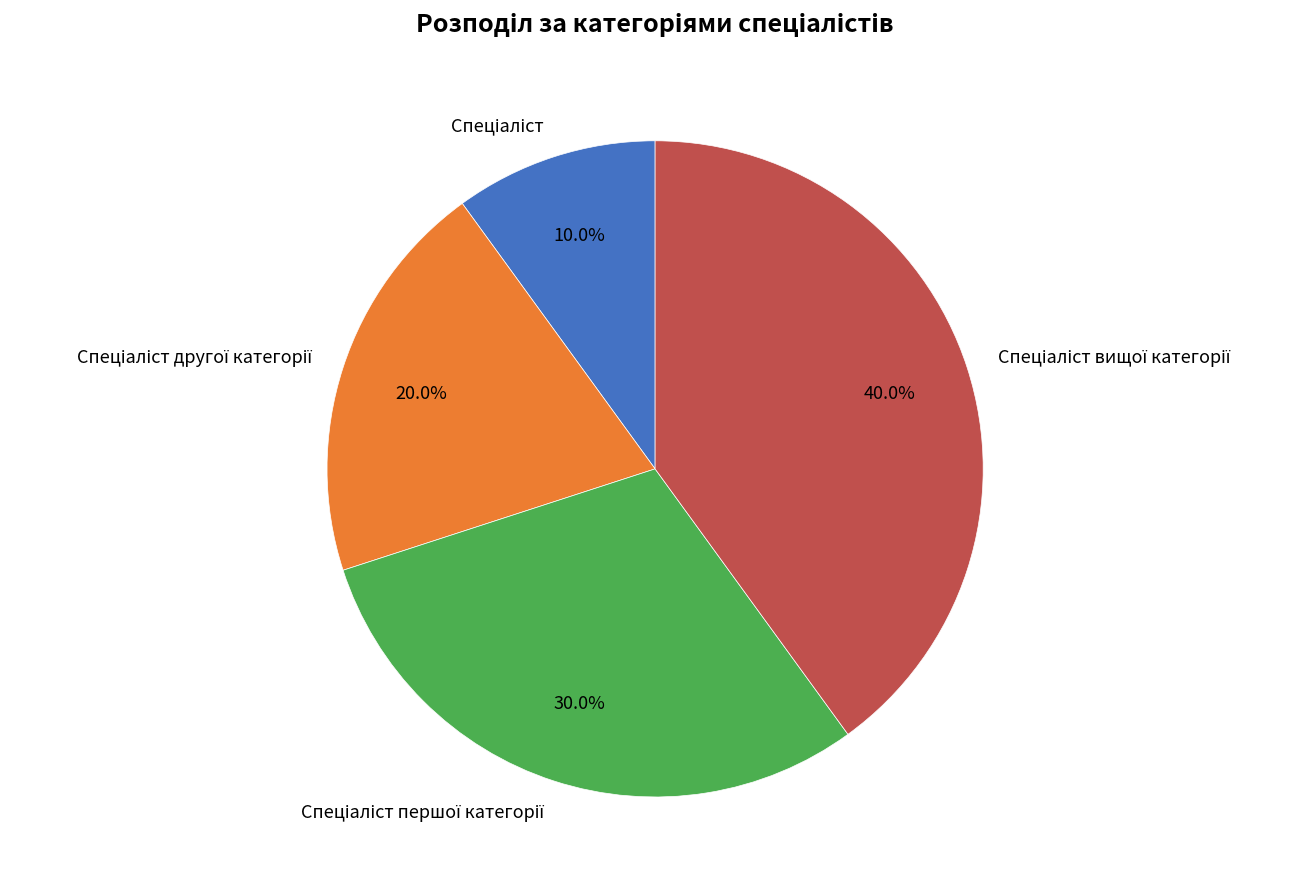

Is there a majority slice in this chart?

No